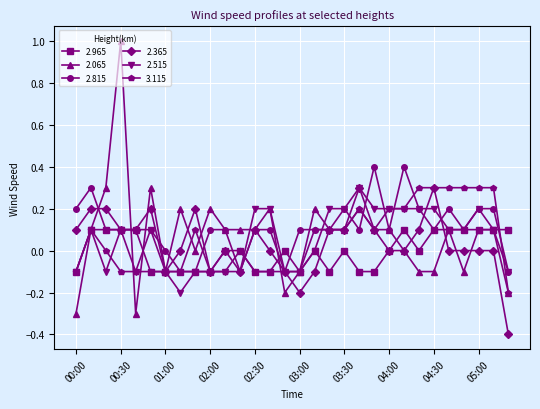

What is the value of the 2.365 point at the 1st from the left?

0.1